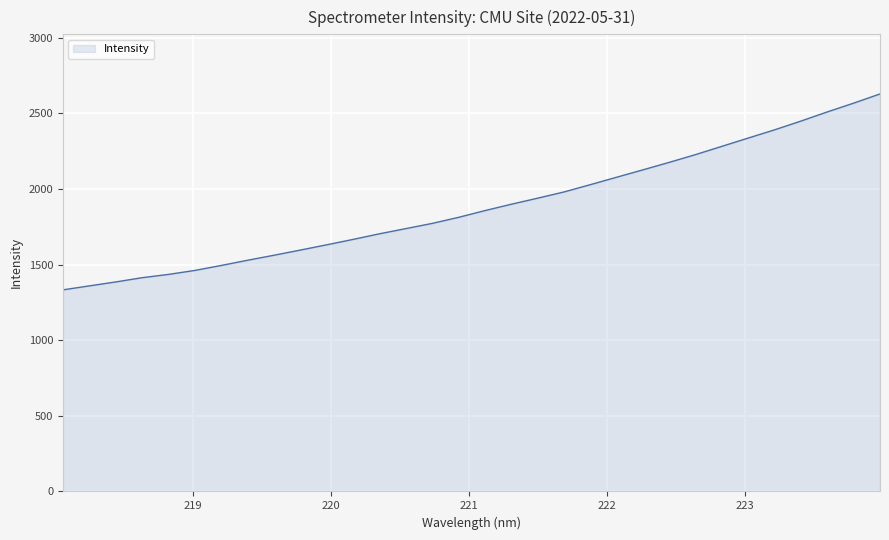

What is the difference between the maximum and minimum values?

1295.4